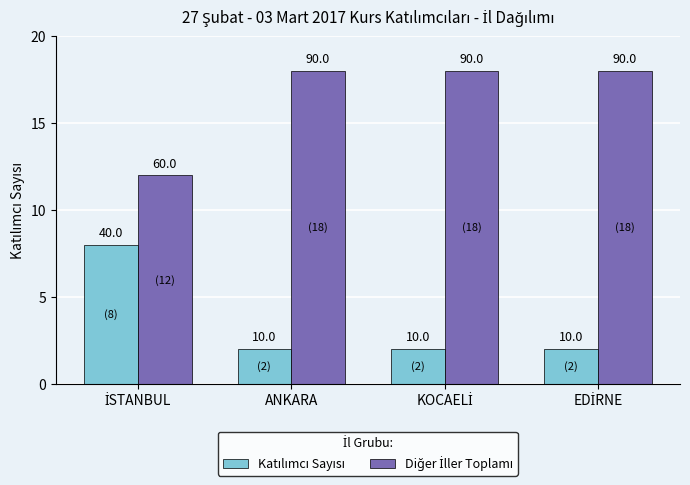

How many bars are there in each group?

2